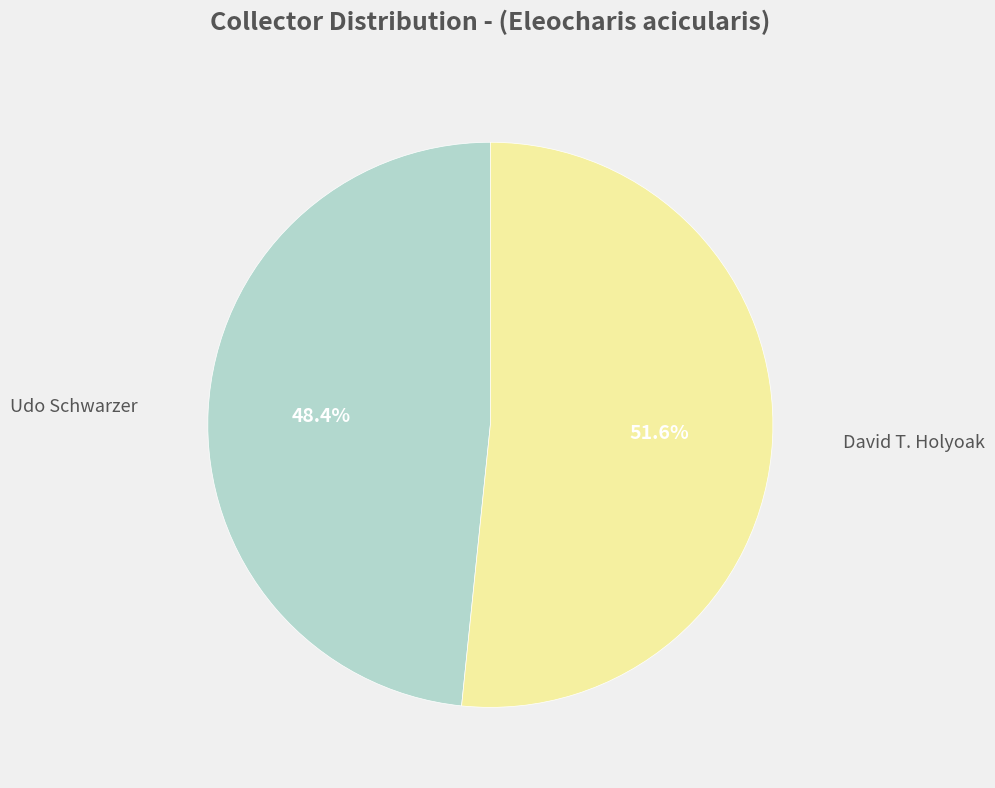

Count the number of slices in the pie.

2